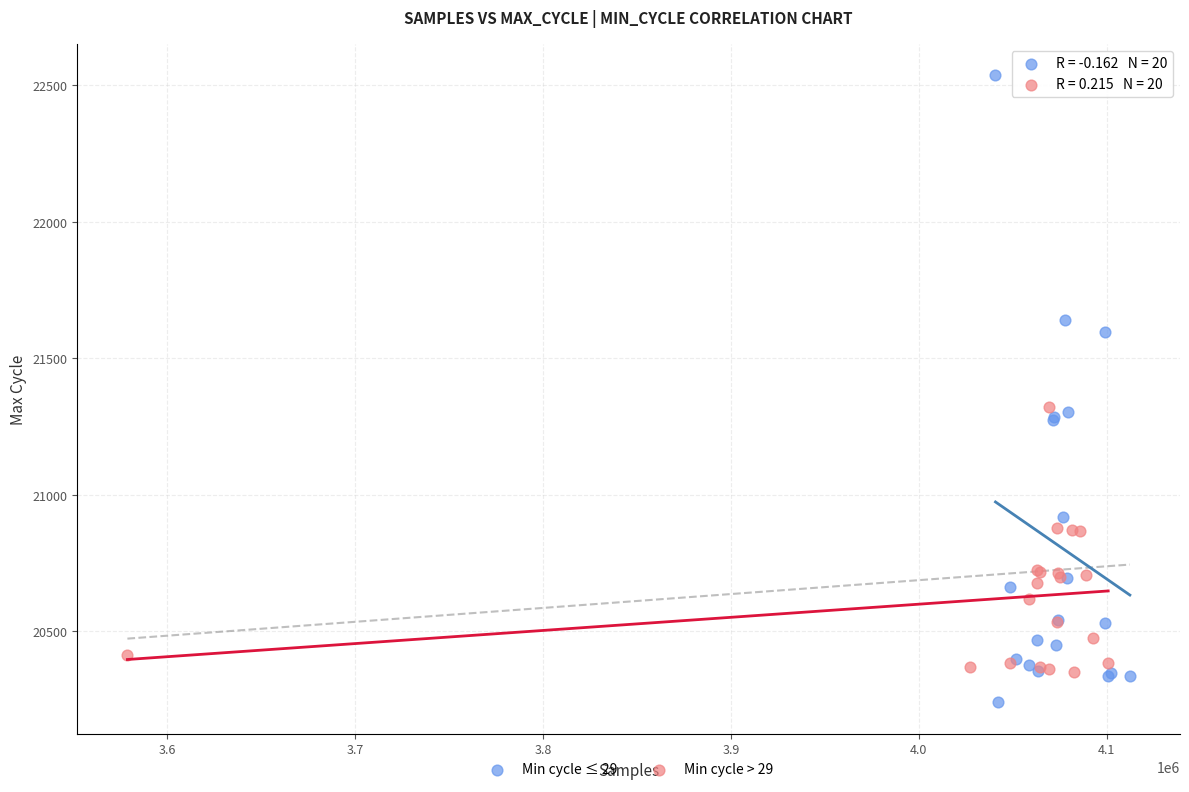

Which series has the largest Y range (max minus min)?

Min cycle ≤ 29